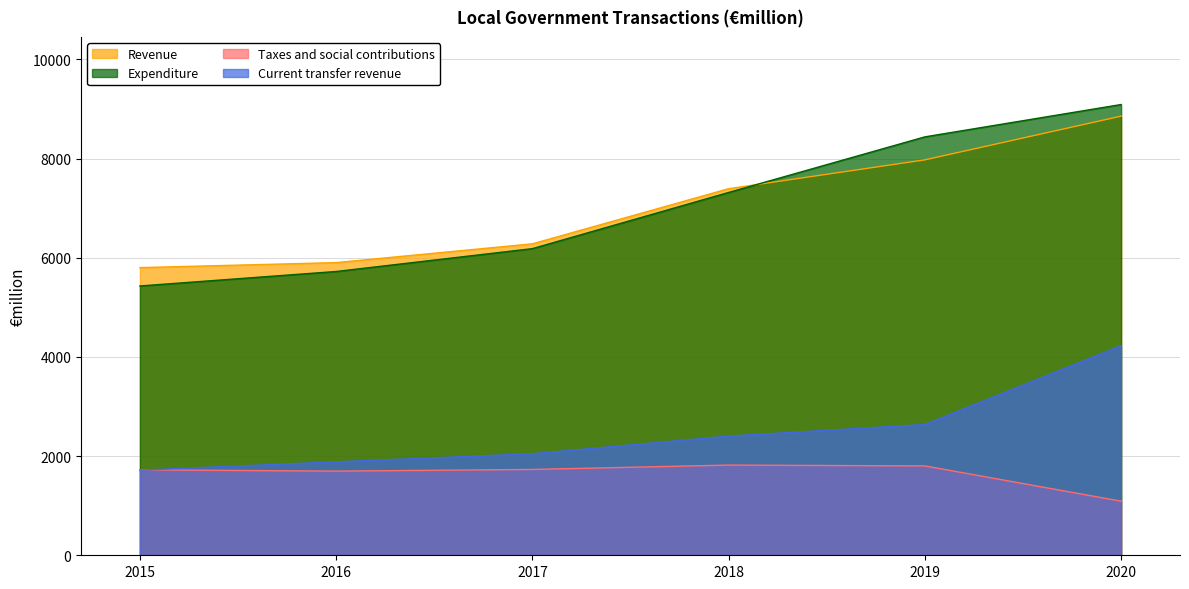

What is the maximum value shown in the chart?

9090